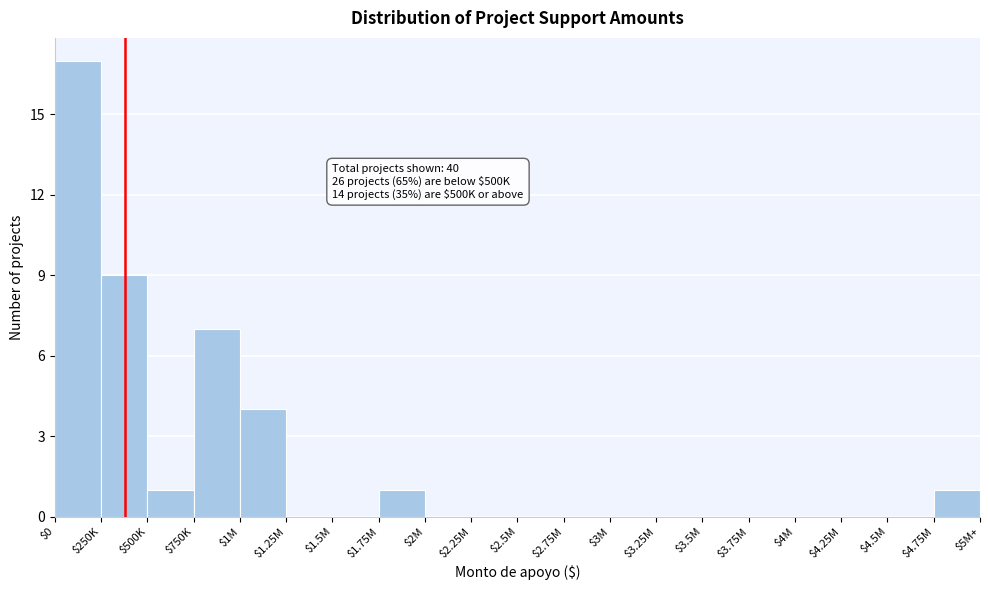

At which category does the chart reach its peak across all series?

$0